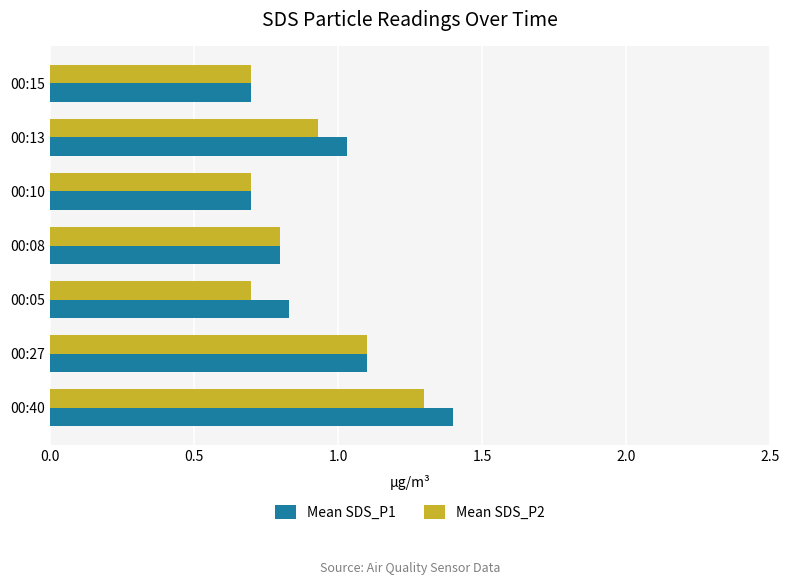

What is the sum of all Mean SDS_P1 values?

6.6